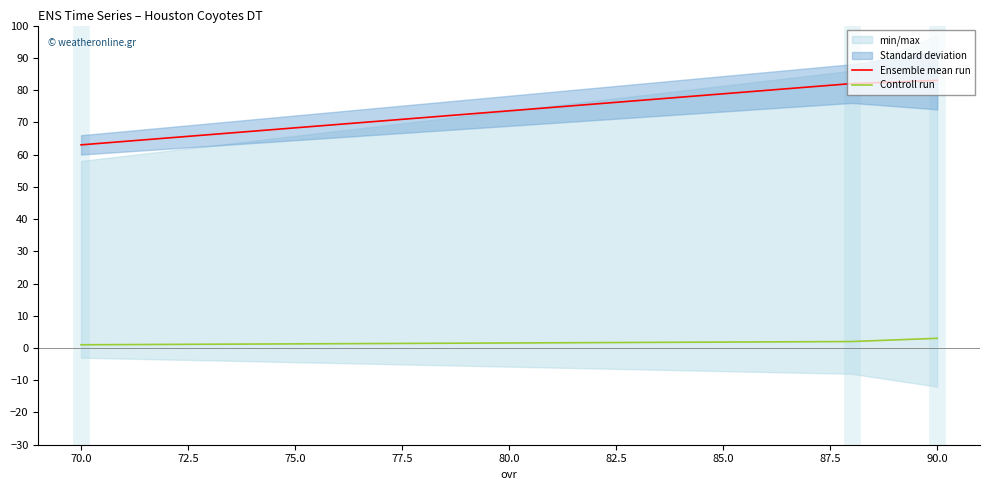

List the series in order of their overall mean, lowest first.

Controll run, Ensemble mean run